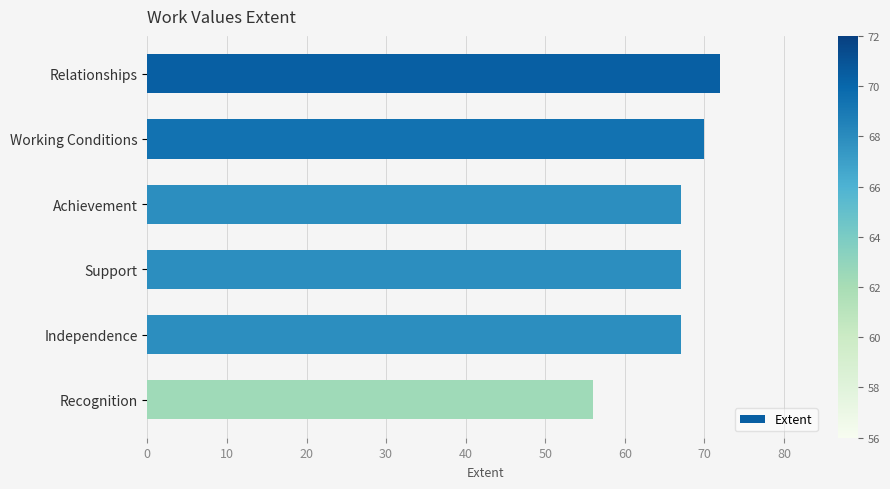

Is it true that the value at Independence is 16?

False